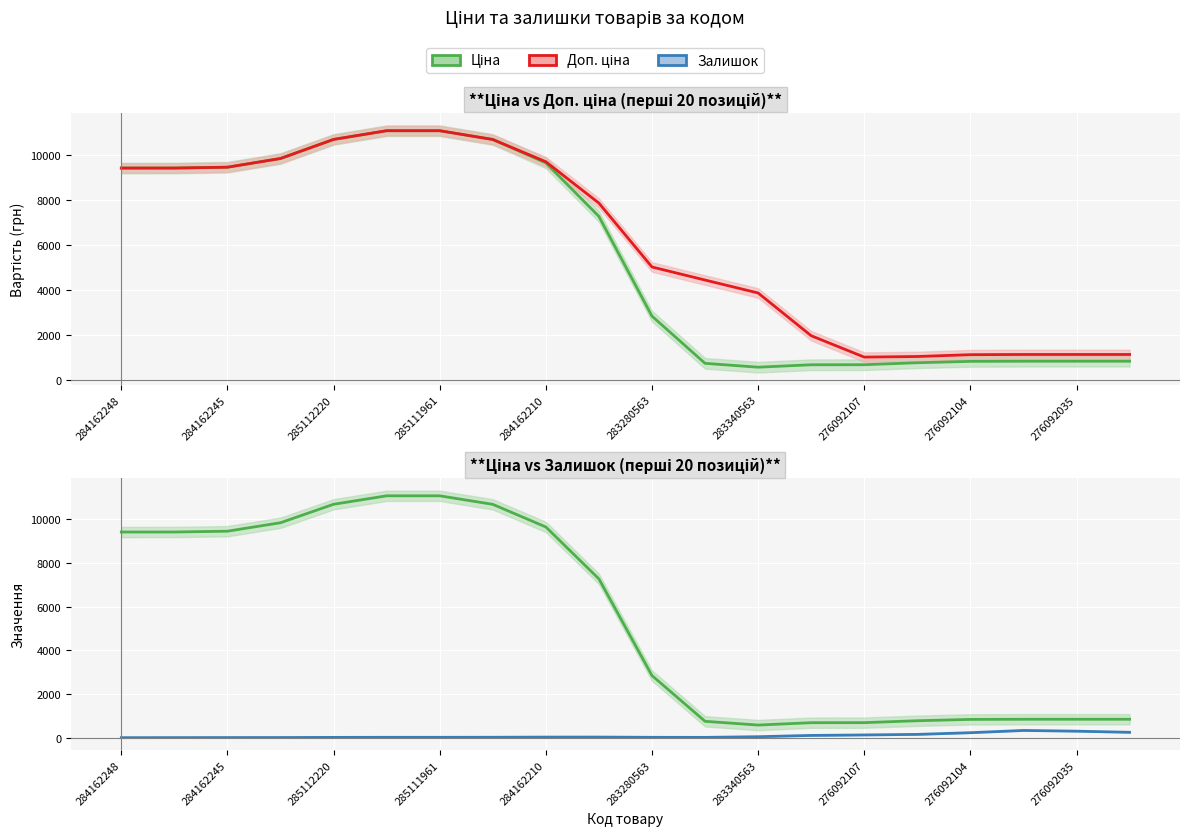

What is the maximum value shown in the chart?

11074.9